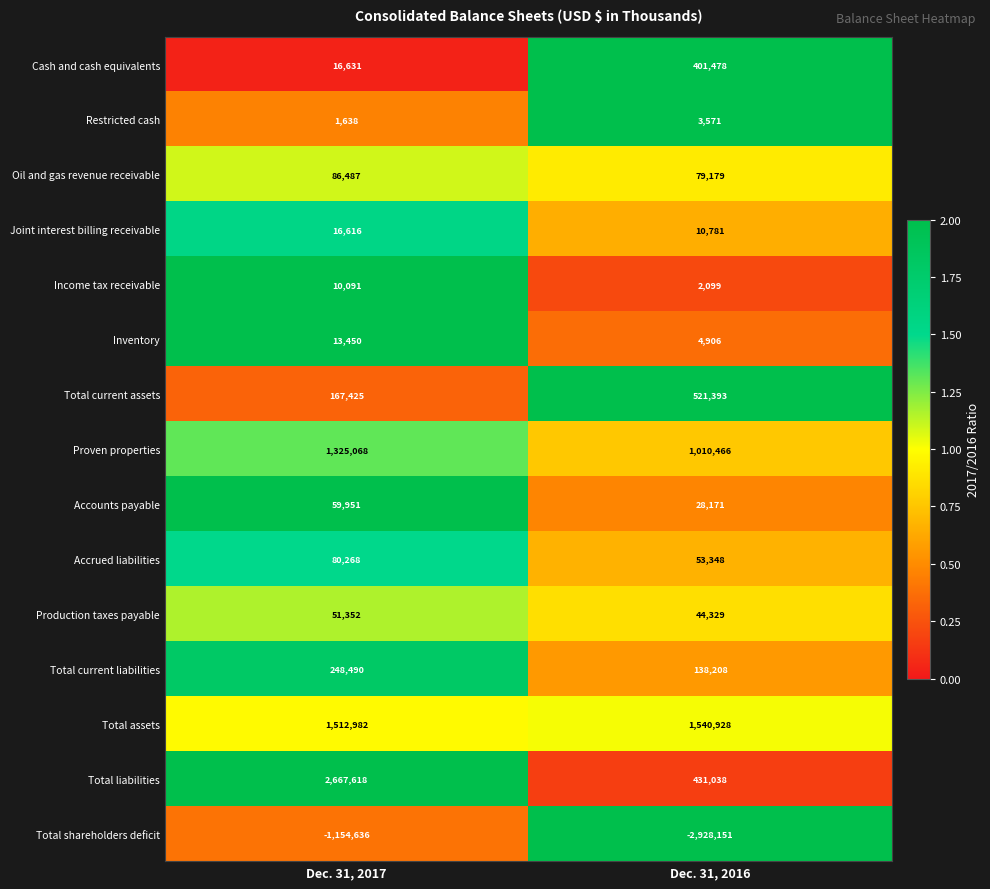

Where is Total shareholders deficit nearest to the value -2041393?

Dec. 31, 2017